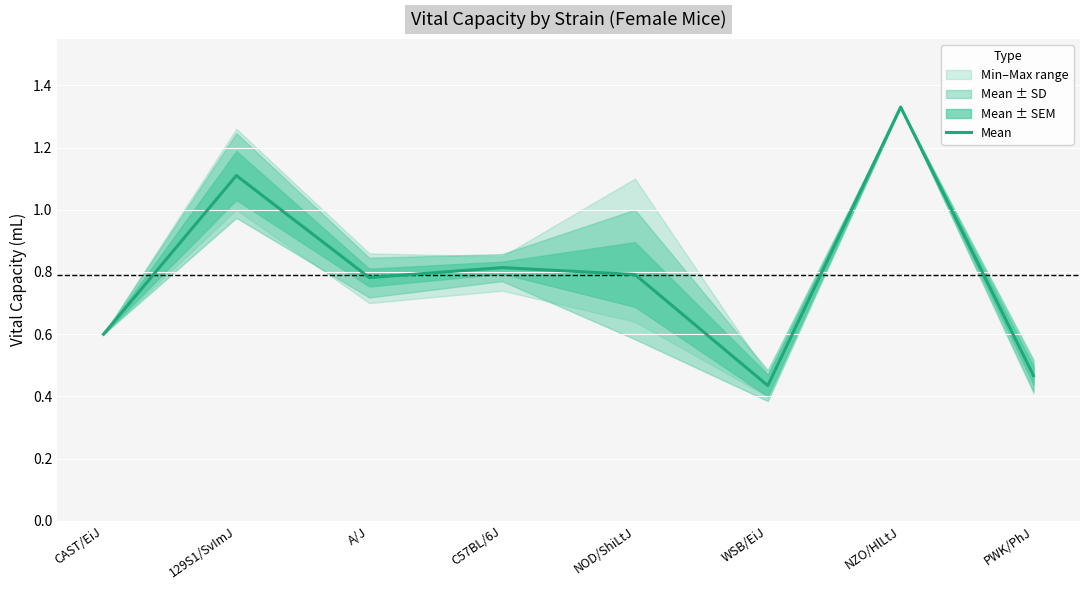

True or false: the data shows 0.2 at PWK/PhJ.

False